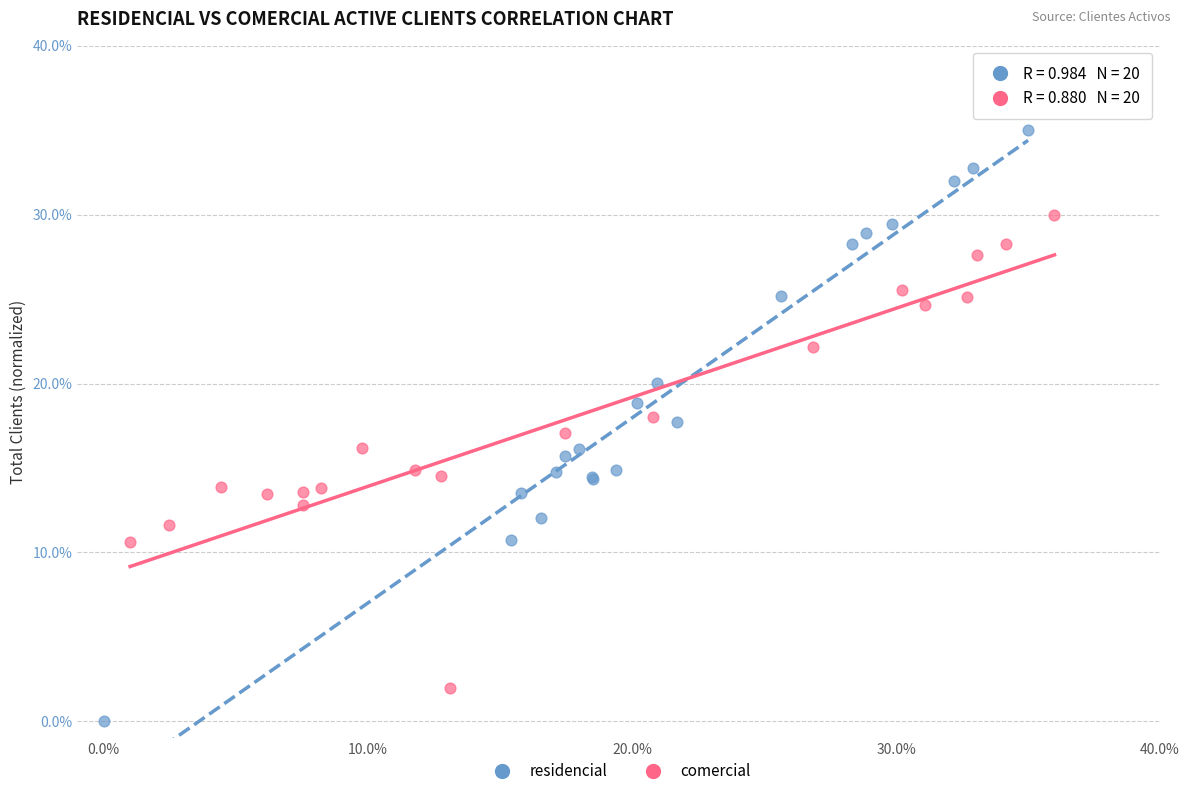

Which series contains the lowest Y value?

residencial